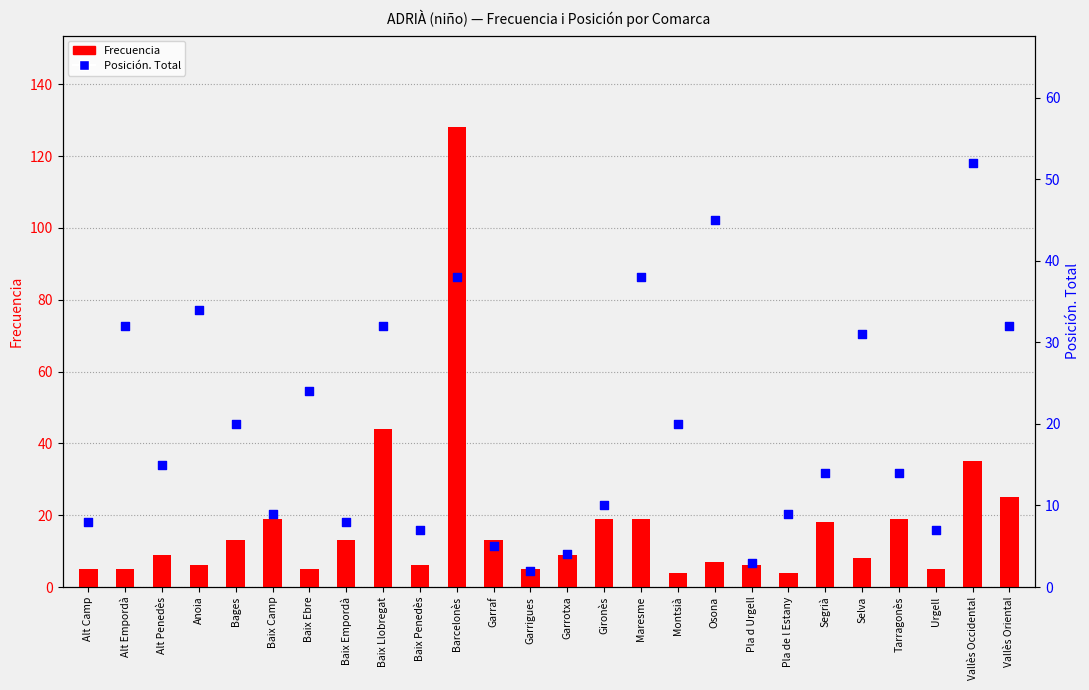

At how many categories does at least one series exceed 89?

1